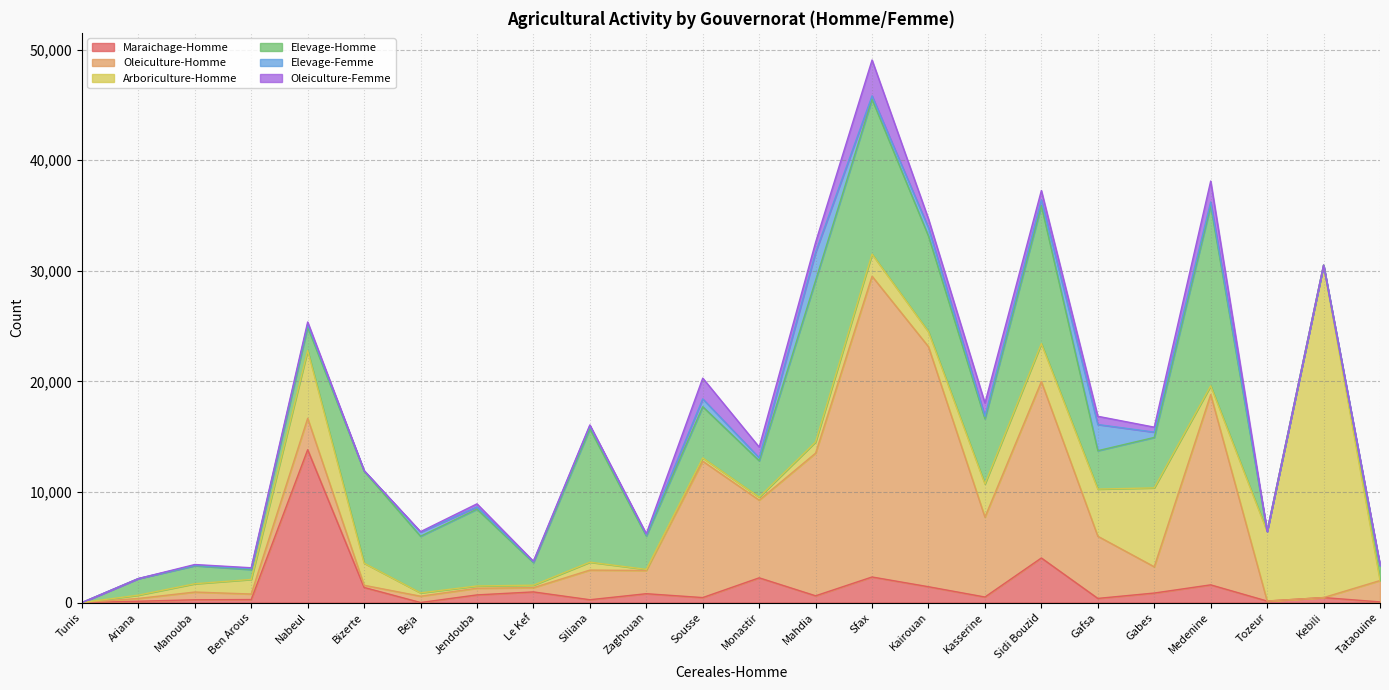

The value of Elevage-Homme at Ariana is 1490. True or false?

True